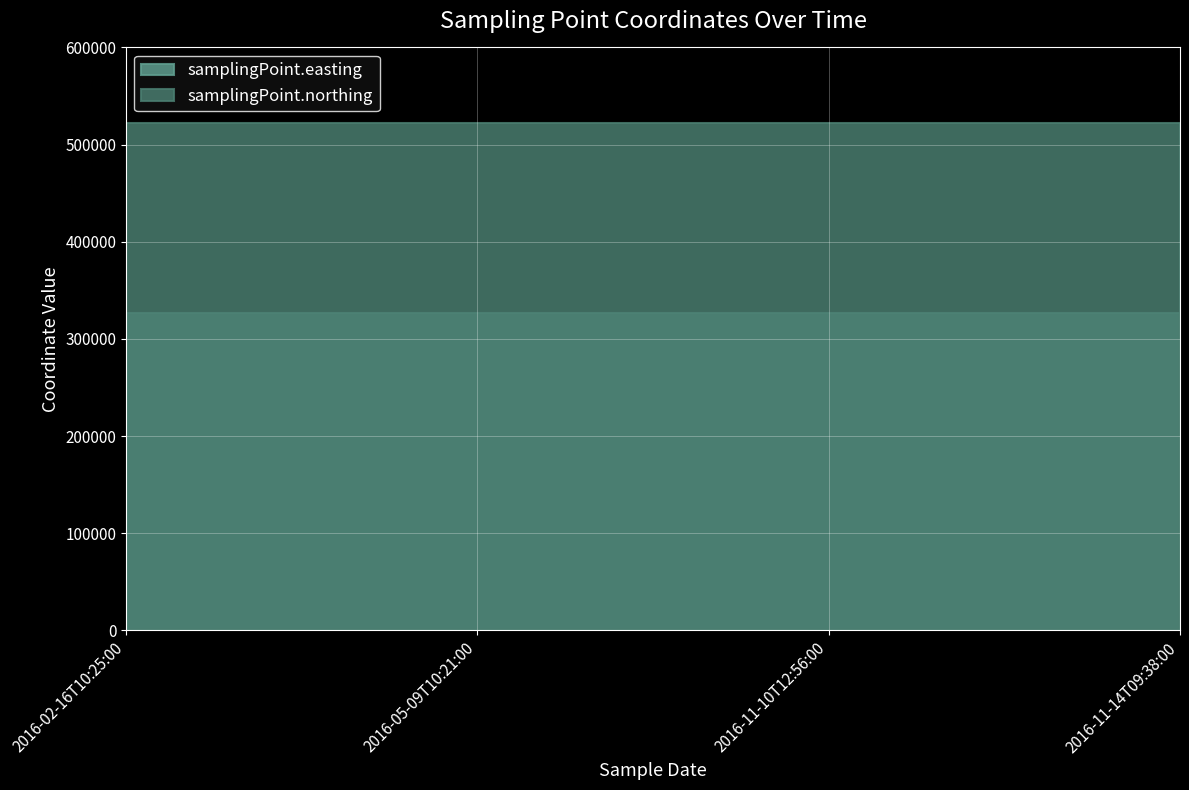

True or false: samplingPoint.northing and samplingPoint.easting cross at least once.

False